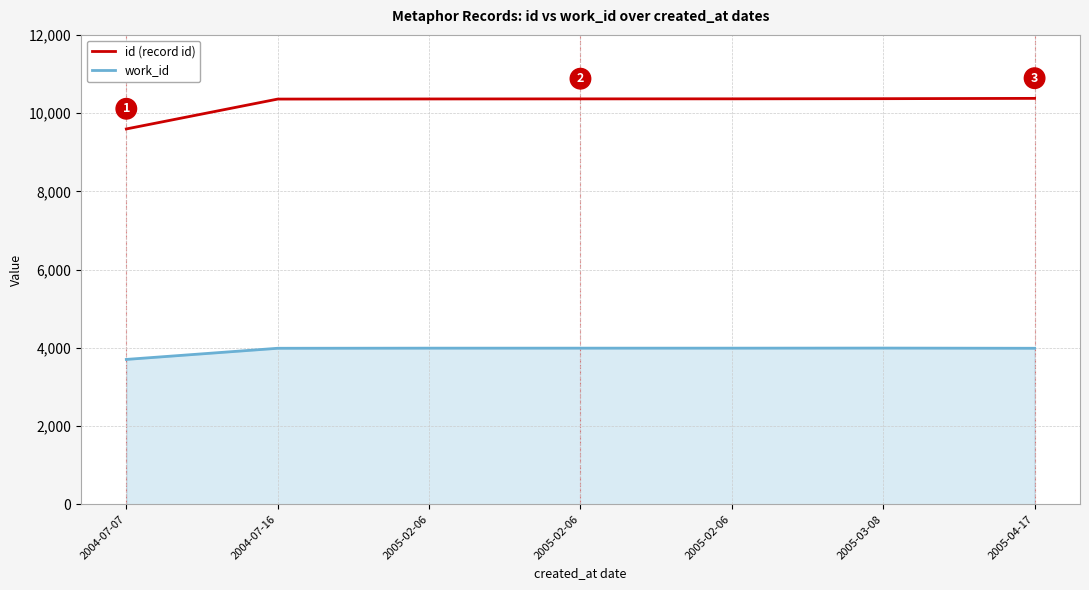

What are all the series names shown in the legend?

id (record id), work_id